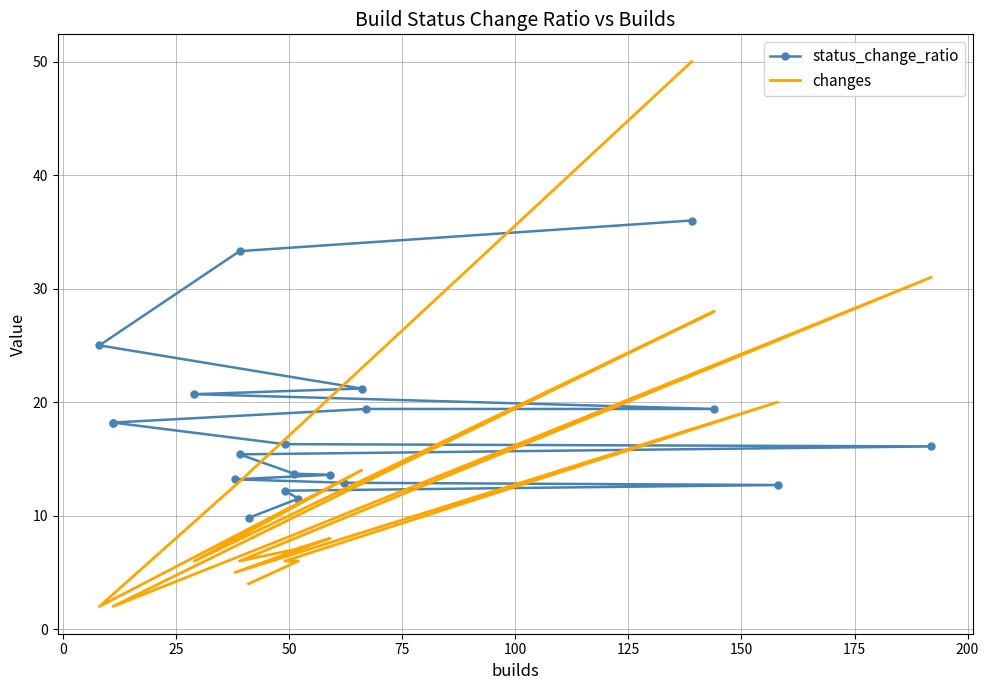

How many lines are shown in the chart?

2